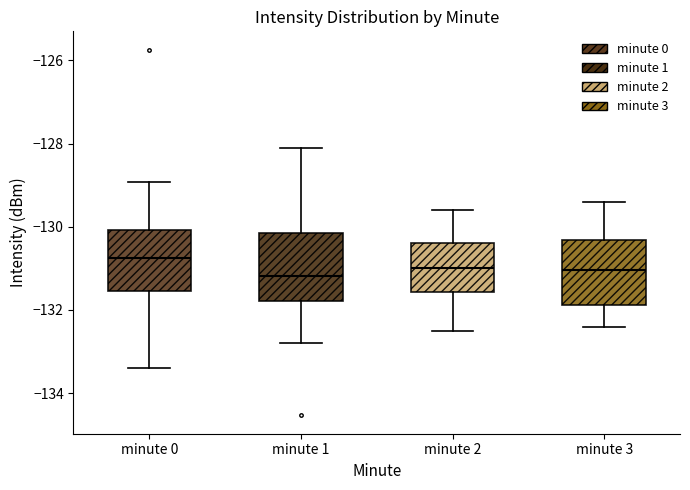

Reading left to right, transcribe this box plot: for each box, give where its median line is, the range the box spans, and where its two whiskers end, as read against the y-axis. The values are not printed on the chart, so give them approximately, as read against the axis.

minute 0: median -130.8, box -131.6 to -130.0, whiskers -133.4 to -129.0
minute 1: median -131.2, box -131.8 to -130.2, whiskers -132.8 to -128.0
minute 2: median -131.0, box -131.6 to -130.4, whiskers -132.4 to -129.6
minute 3: median -131.0, box -131.8 to -130.4, whiskers -132.4 to -129.4